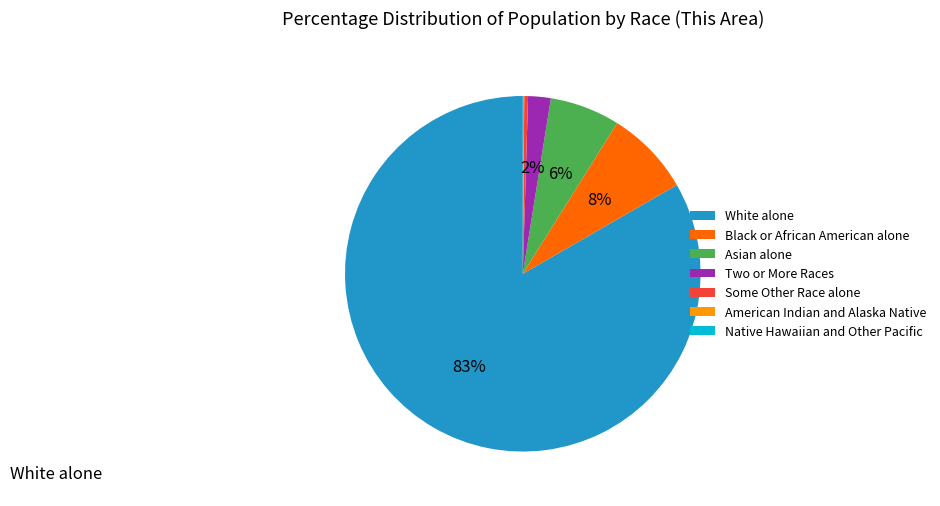

Is it true that Asian alone is 19% of the pie?

False